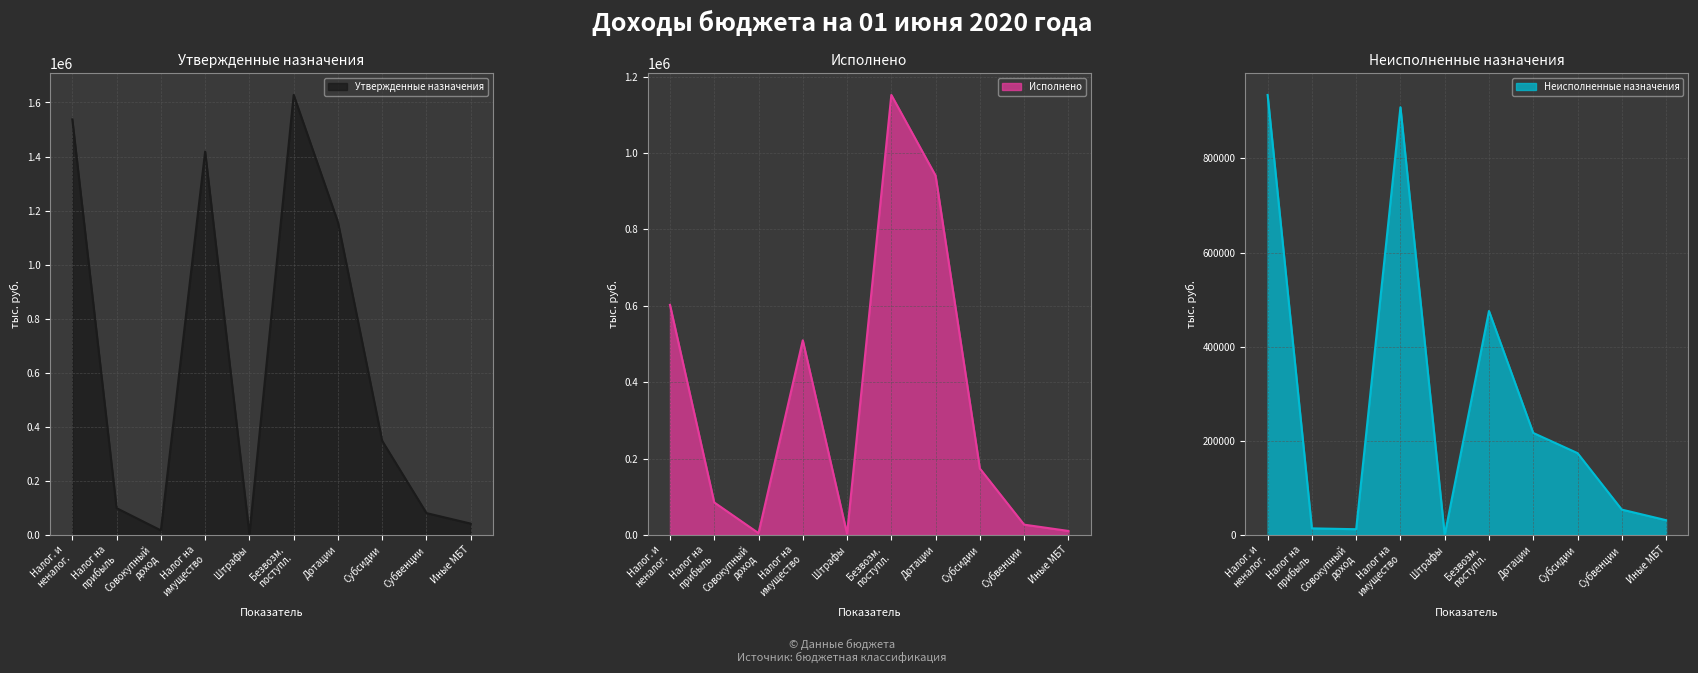

How many data points in Утвержденные назначения are less than 347728?

5